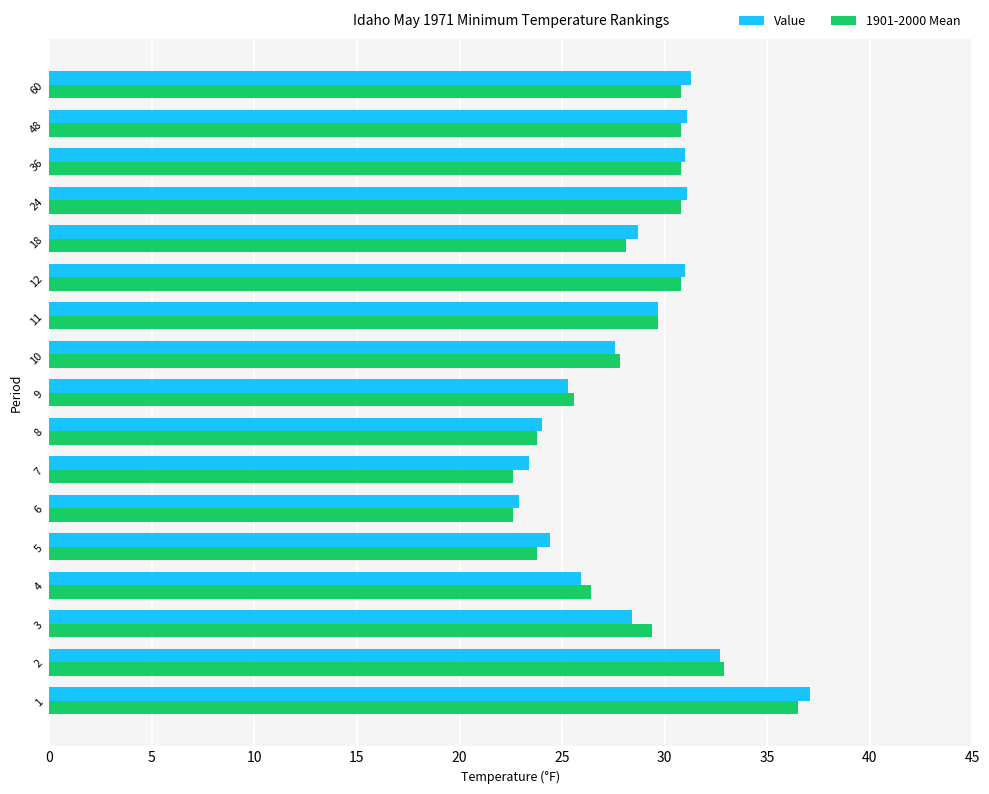

Between 7 and 36, which series saw the biggest shift?

1901-2000 Mean